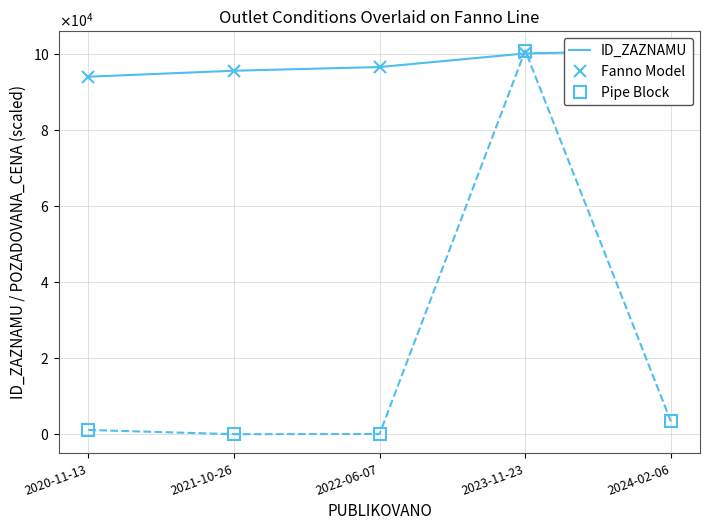

How many intersections are there between Pipe Block and ID_ZAZNAMU?

2